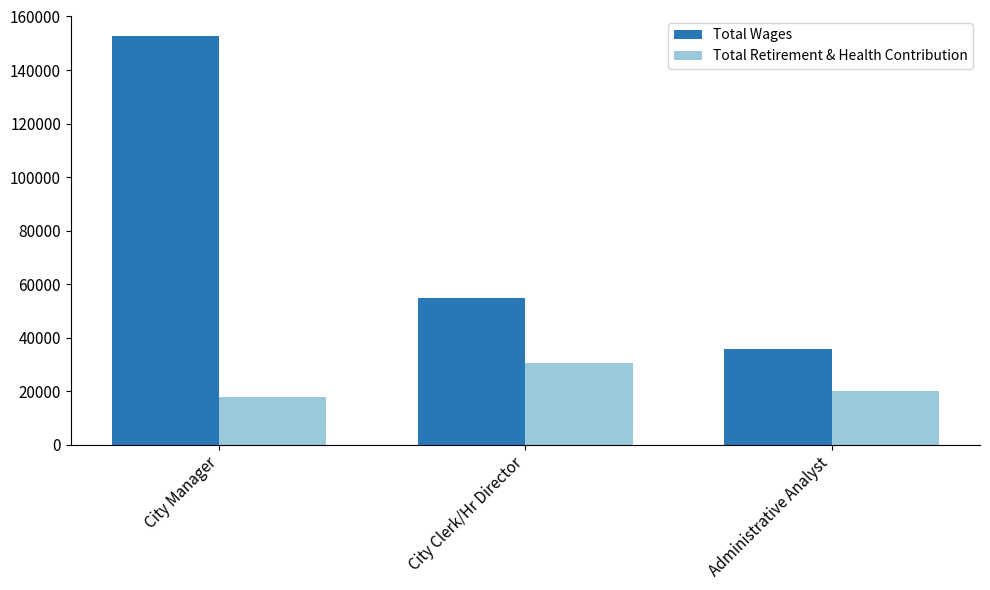

What position from the left is City Clerk/Hr Director?

2